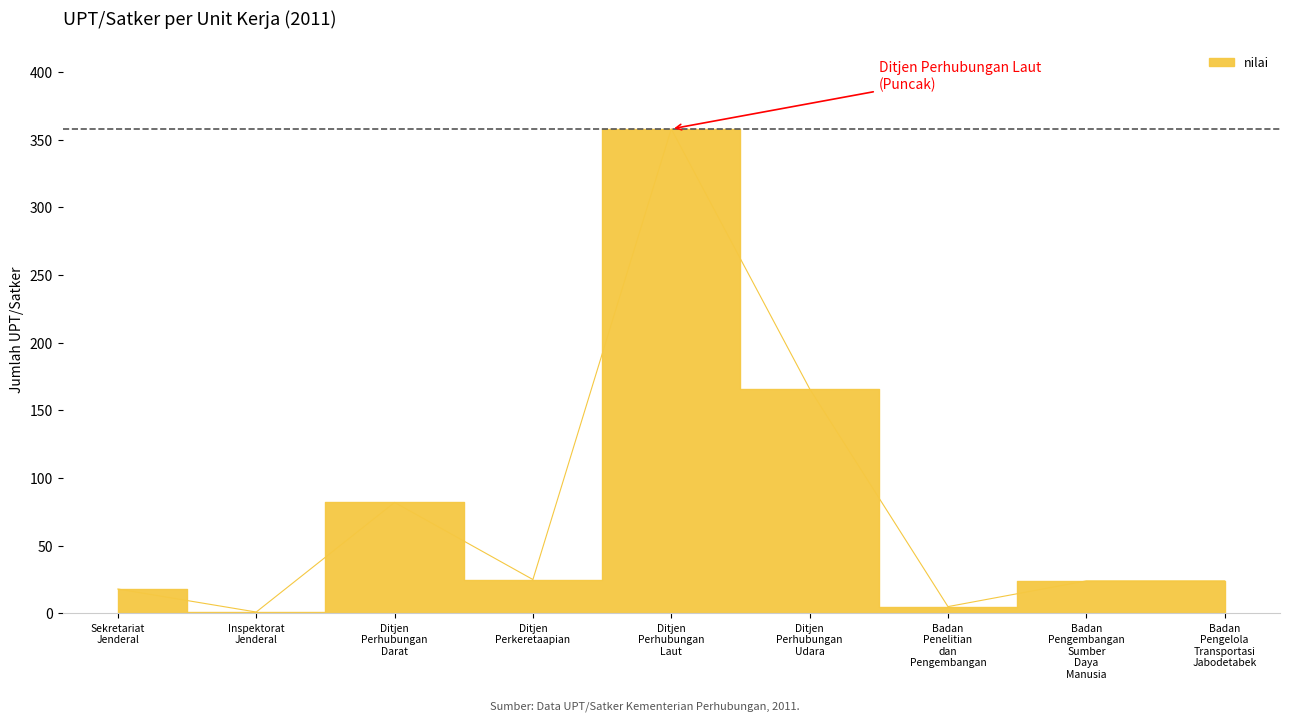

Reading left to right, list all the values displayed in this chart.

18	1	82	25	358	166	5	24	24